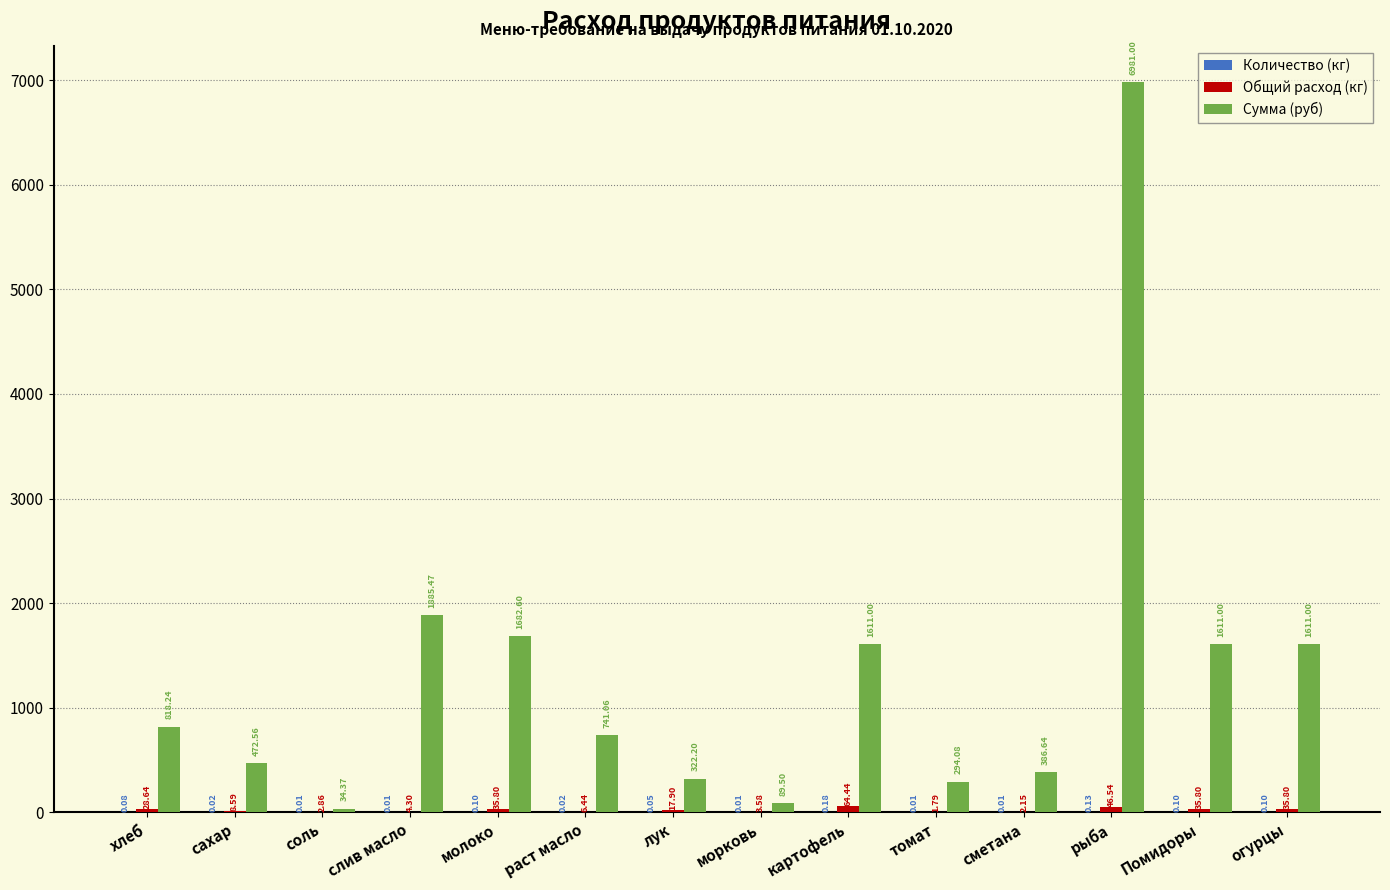

How many distinct data groups are displayed?

3